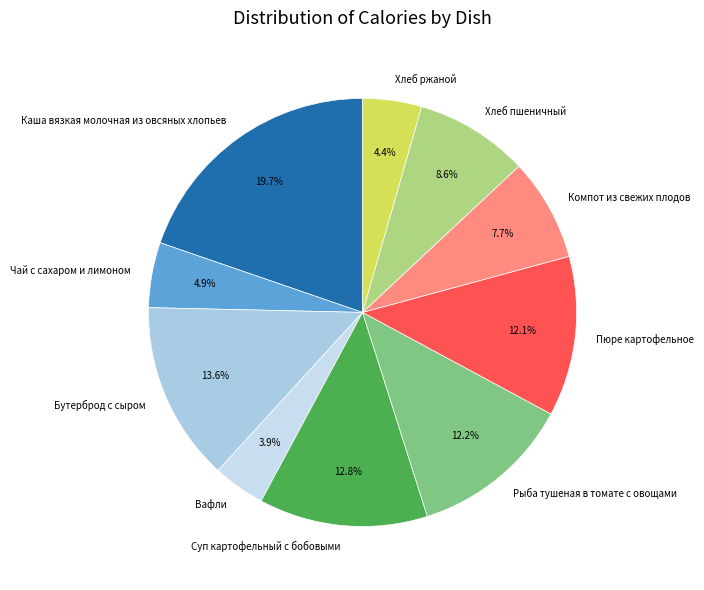

Is it true that Каша вязкая молочная из овсяных хлопьев is 12% of the pie?

False